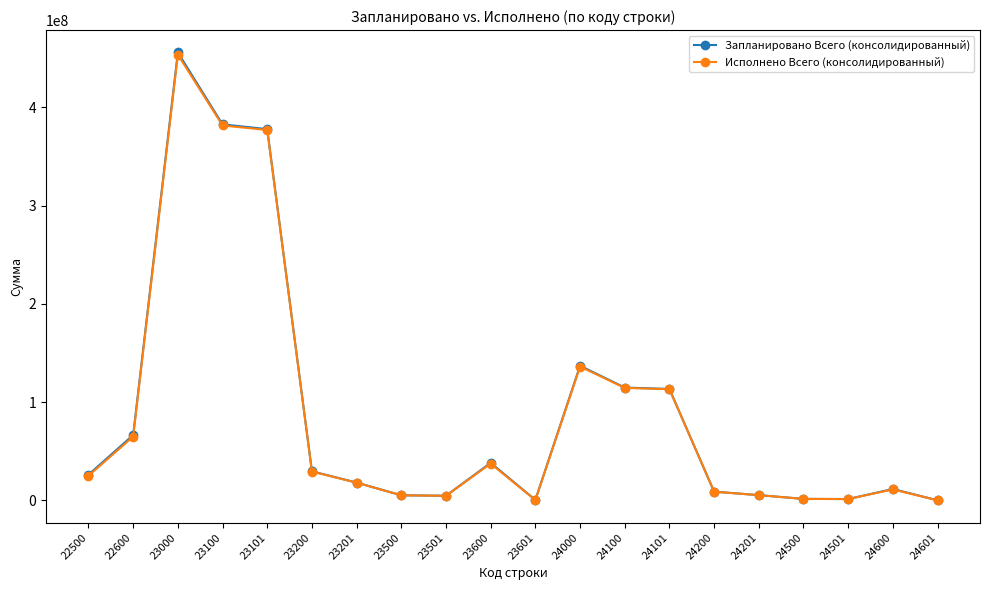

True or false: Исполнено Всего (консолидированный) has more than 0 interior local peaks.

True